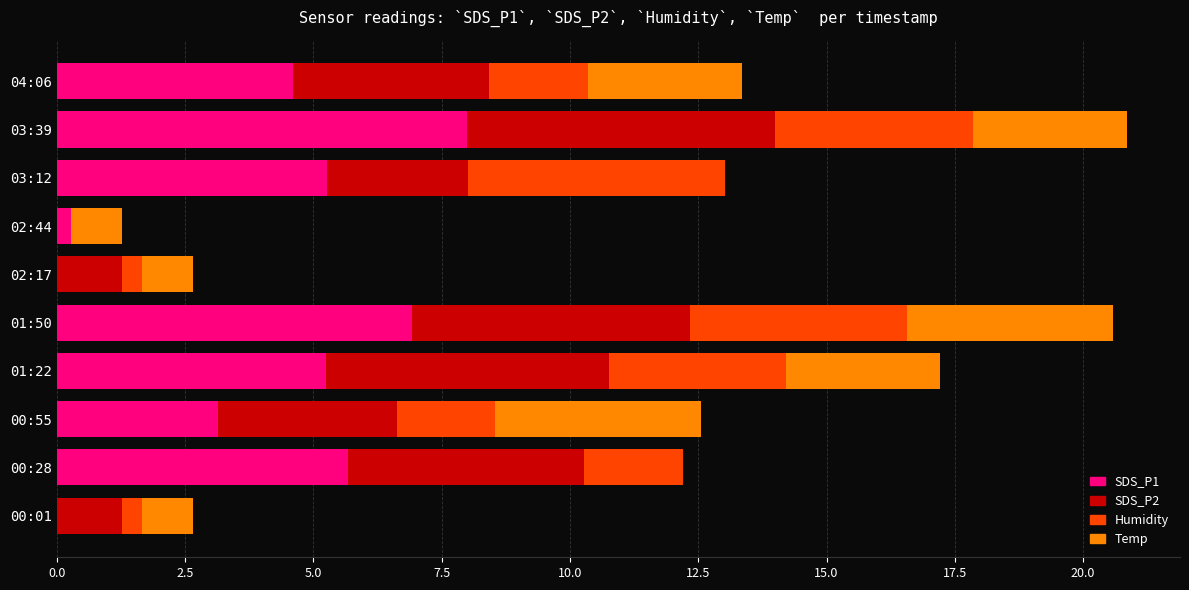

Is it true that SDS_P1 equals 0.0 at 00:01?

True